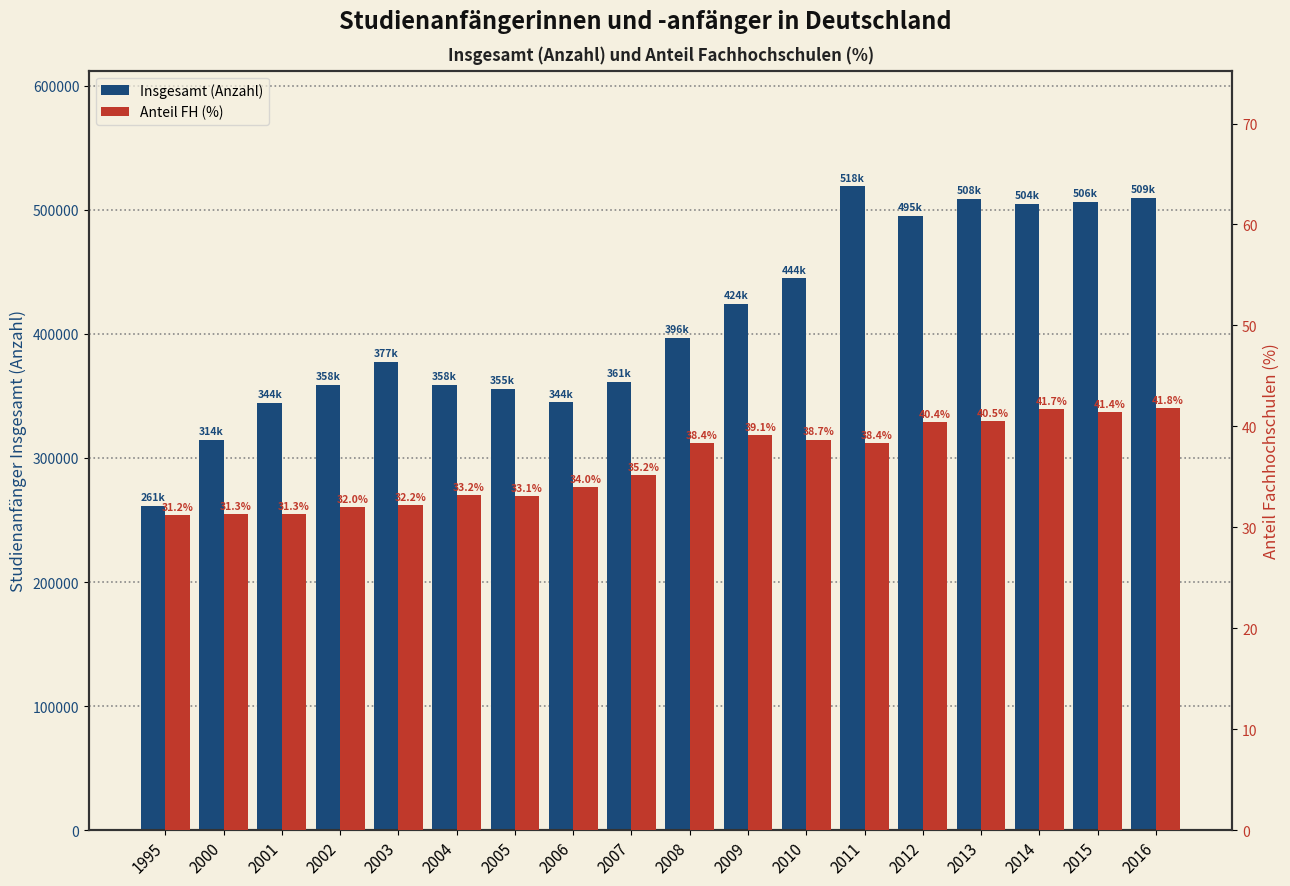

What is the sum of all Anteil FH (%) values?

653.9